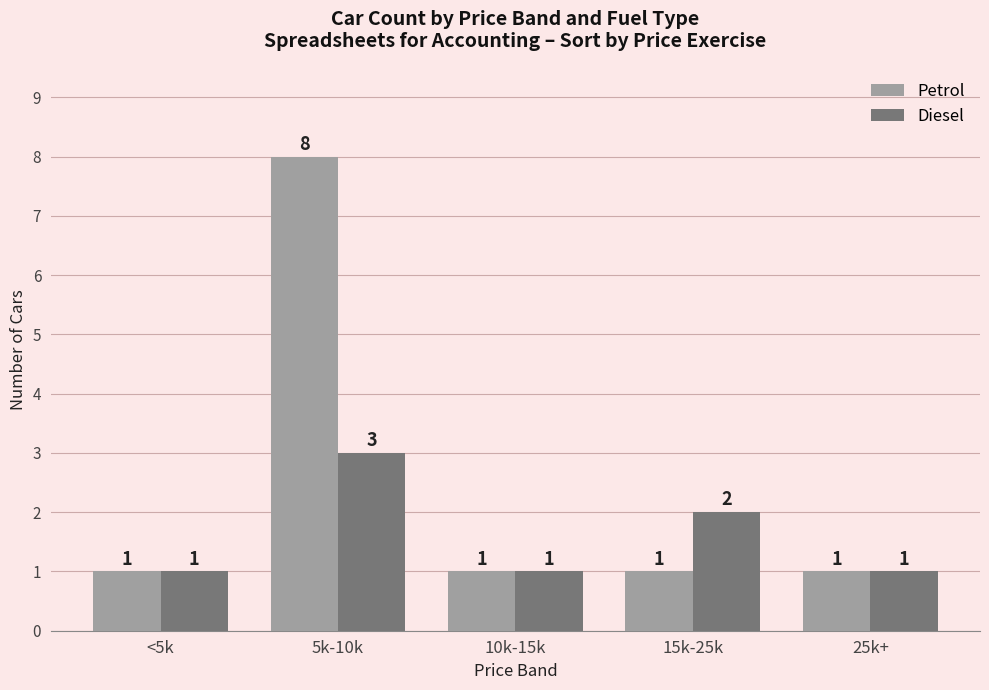

What is the label of the 5th bar from the right?

<5k